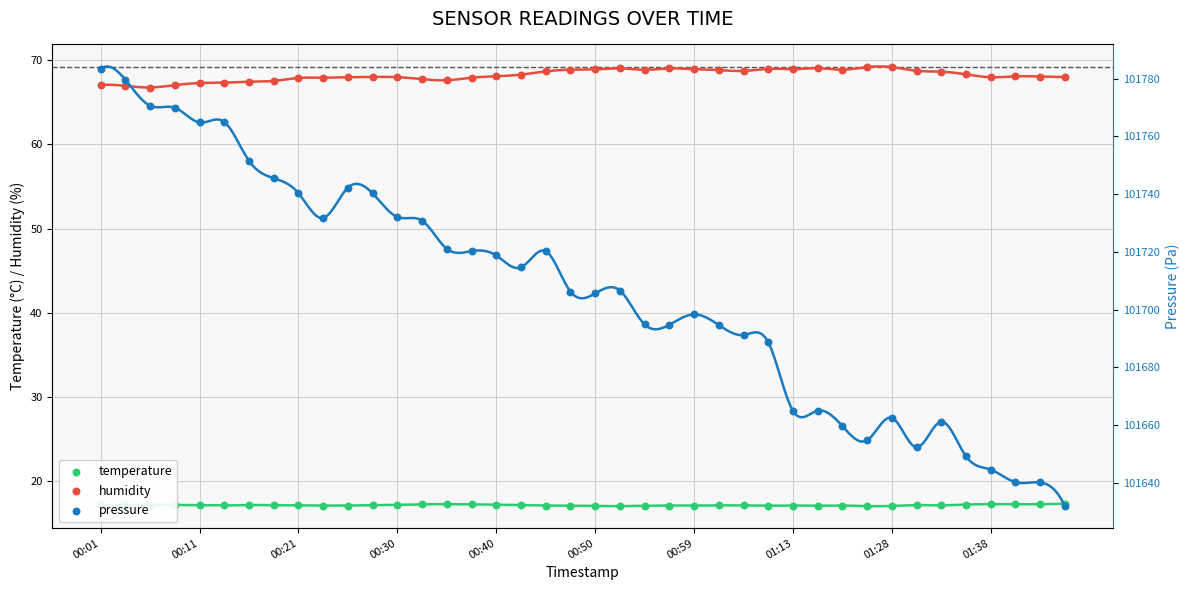

What are all the series names shown in the legend?

temperature, humidity, pressure